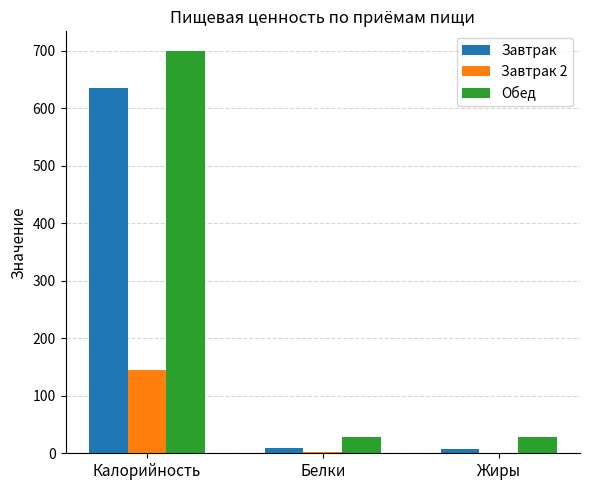

At which category is the sum across all series the highest?

Калорийность